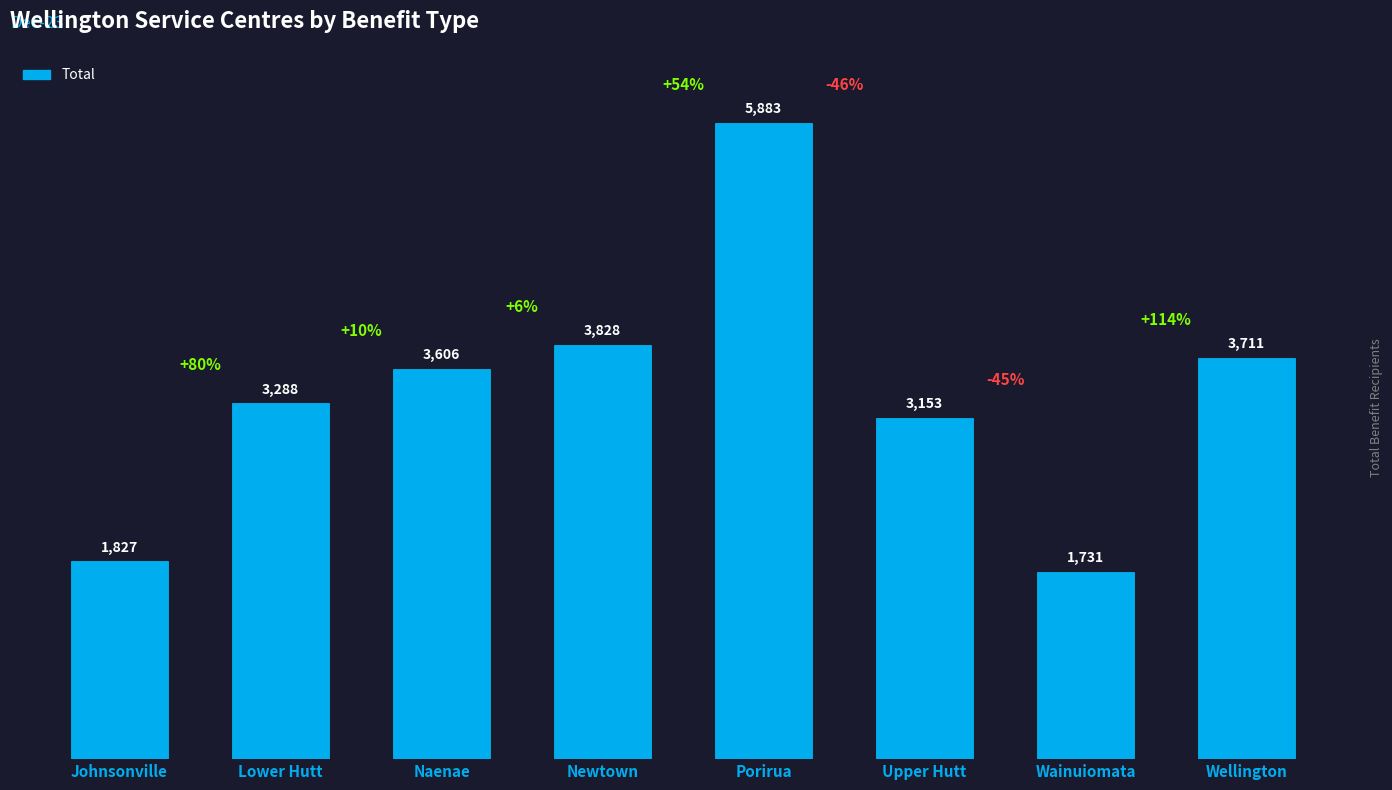

Which category has the lowest value across all series?

Wainuiomata